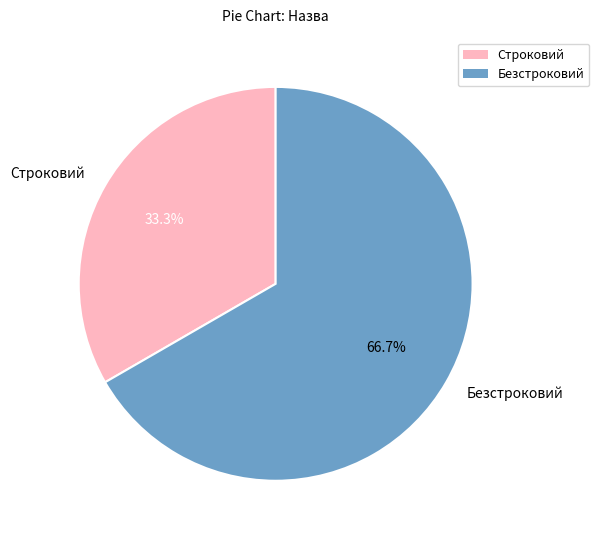

How many slices are in this pie chart?

2